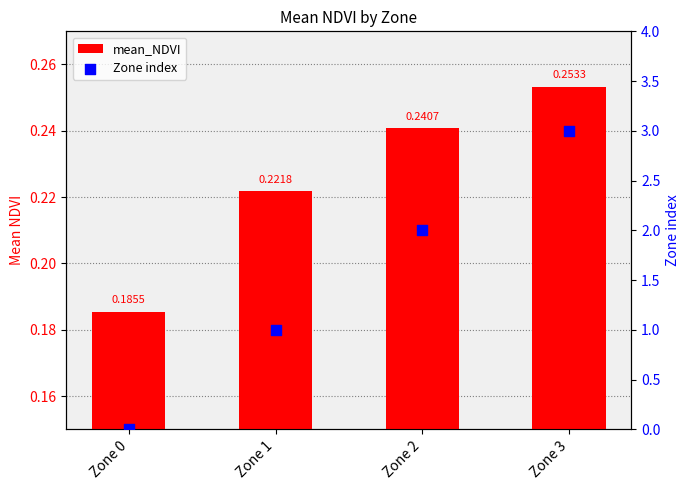

Which series reaches the maximum Y coordinate?

Zone index